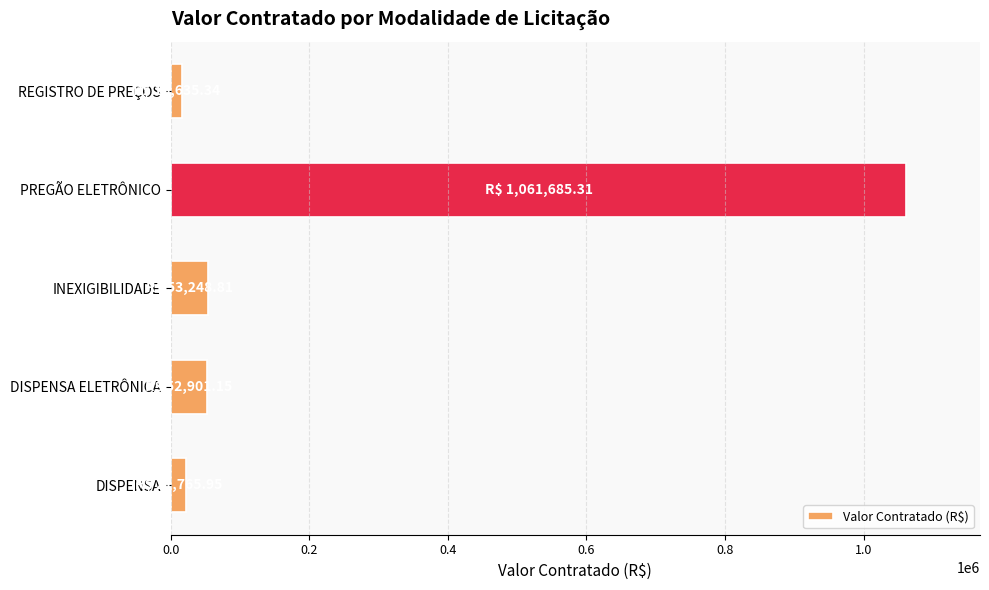

What is the change in value from INEXIGIBILIDADE to PREGÃO ELETRÔNICO?

+1008436.5